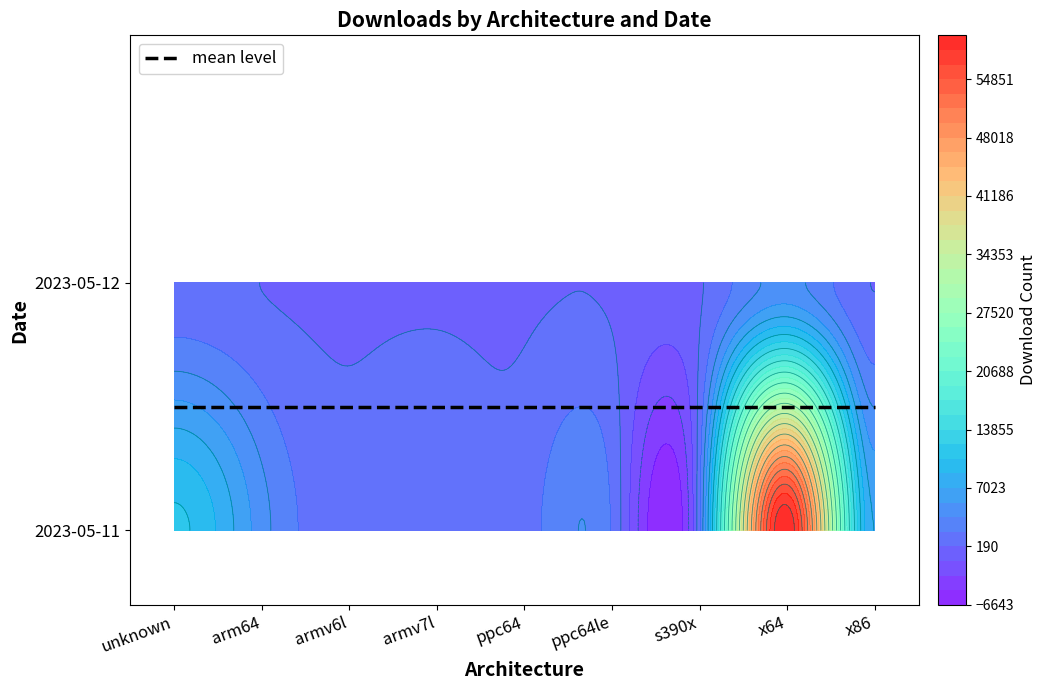

At which category is the sum across all series the highest?

x64